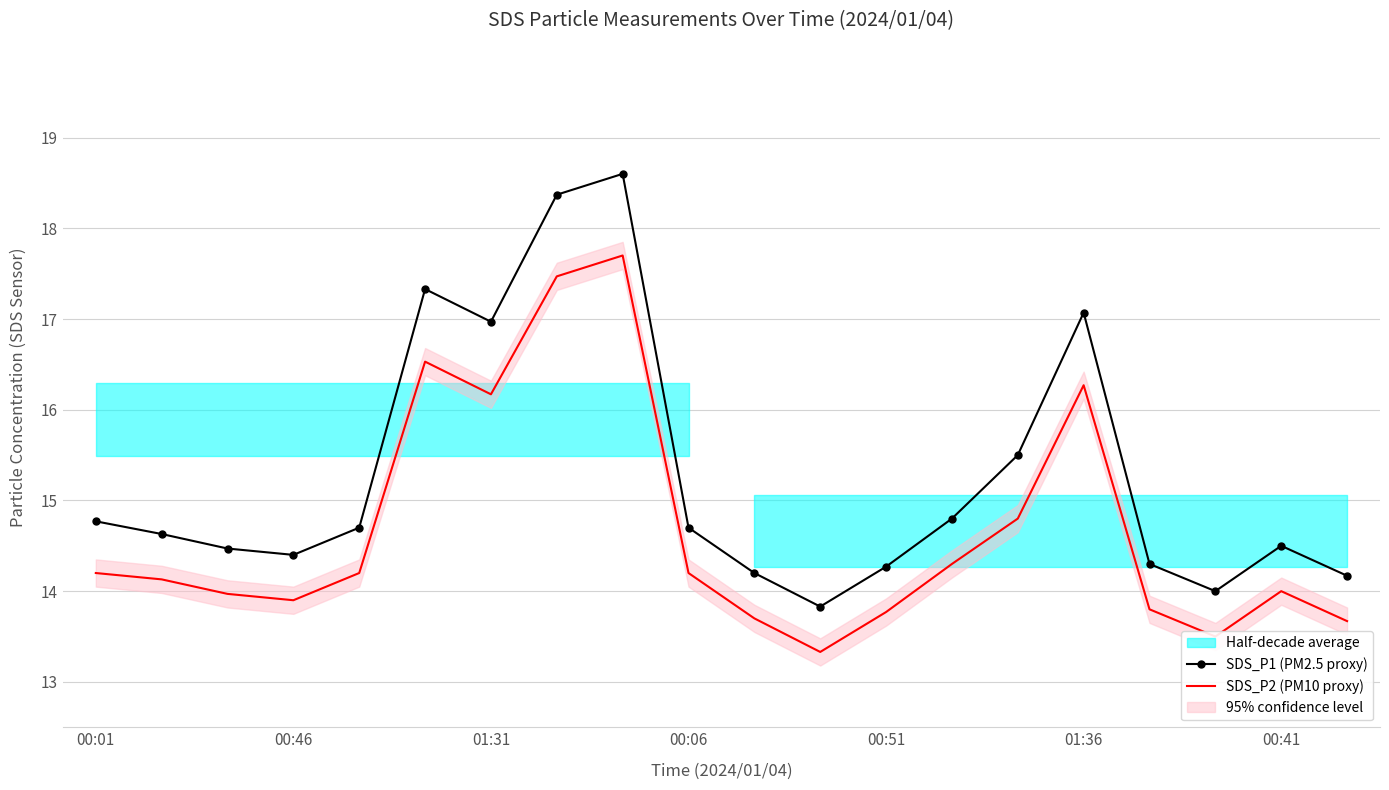

True or false: SDS_P2 (PM10 proxy) has a value of 23.7 at 11.

False